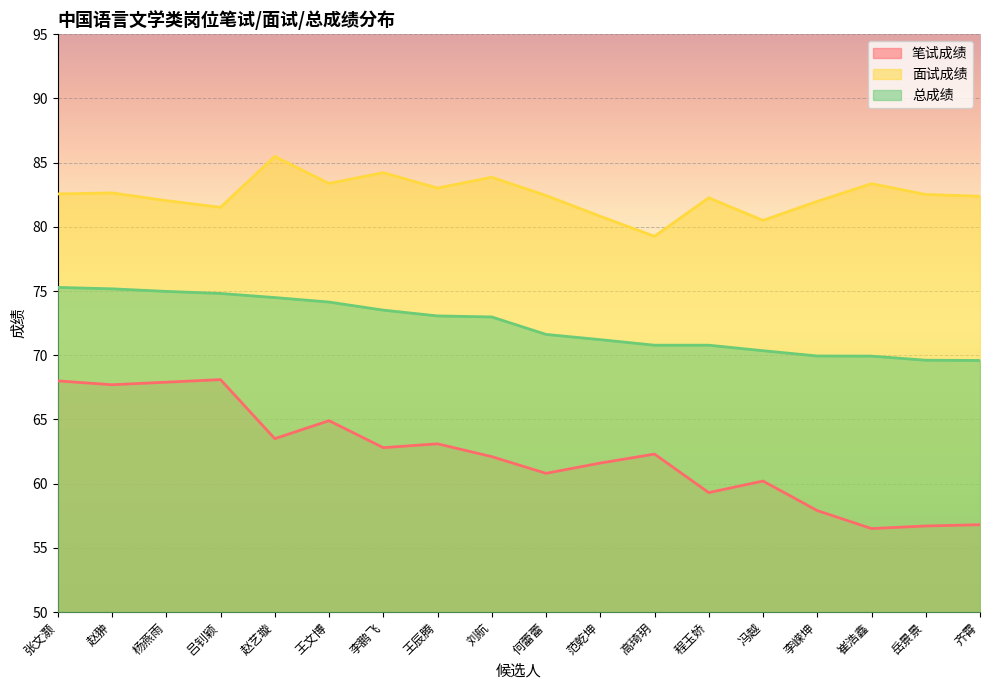

Between 高琦玥 and 吕钊颖, which is larger?

吕钊颖